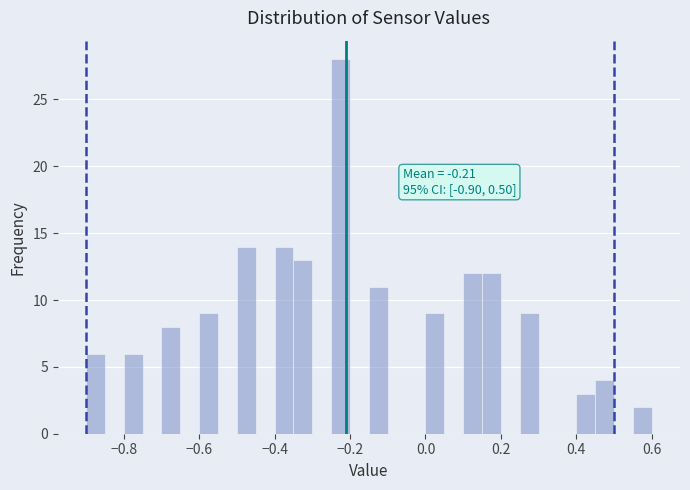

Around what value on the x-axis is the tallest bar? Give the approximate position of its centre, as read against the axis.

-0.22